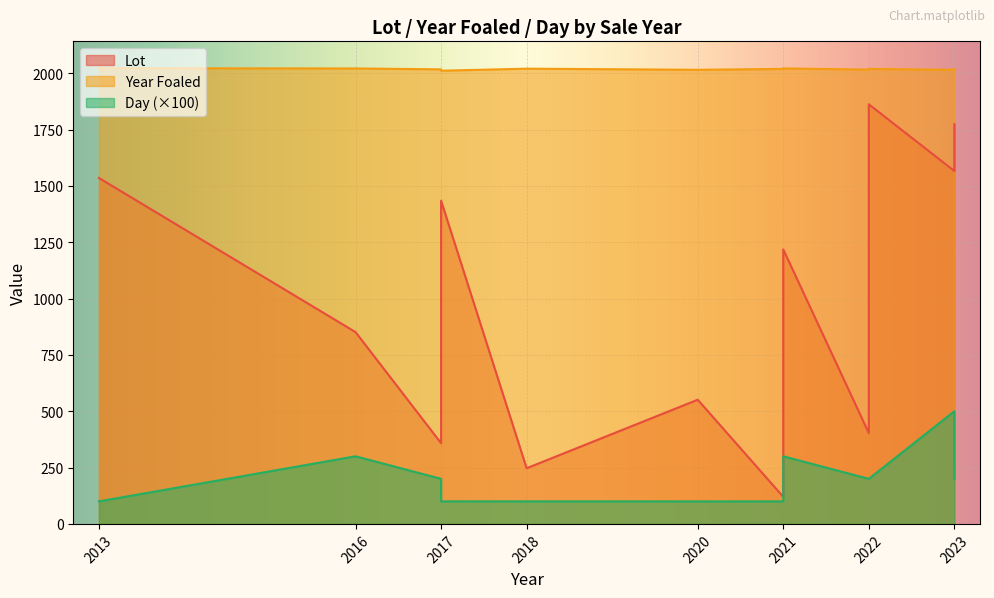

Which series has the largest total across all categories?

Year Foaled